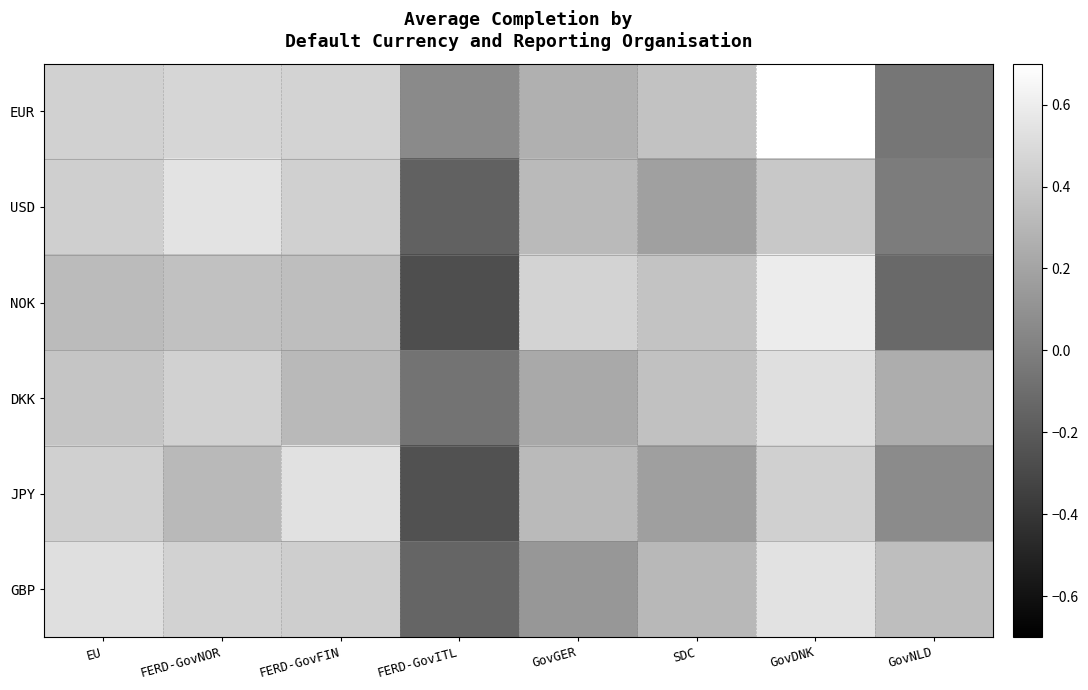

Which series changed the most between FERD-GovITL and SDC?

NOK